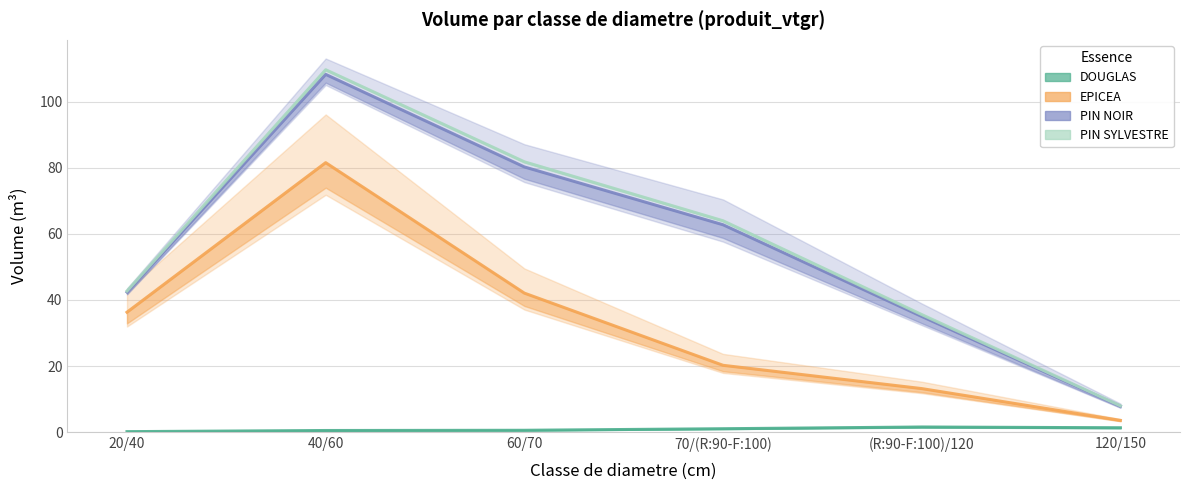

What are all the series names shown in the legend?

DOUGLAS, EPICEA, PIN NOIR, PIN SYLVESTRE